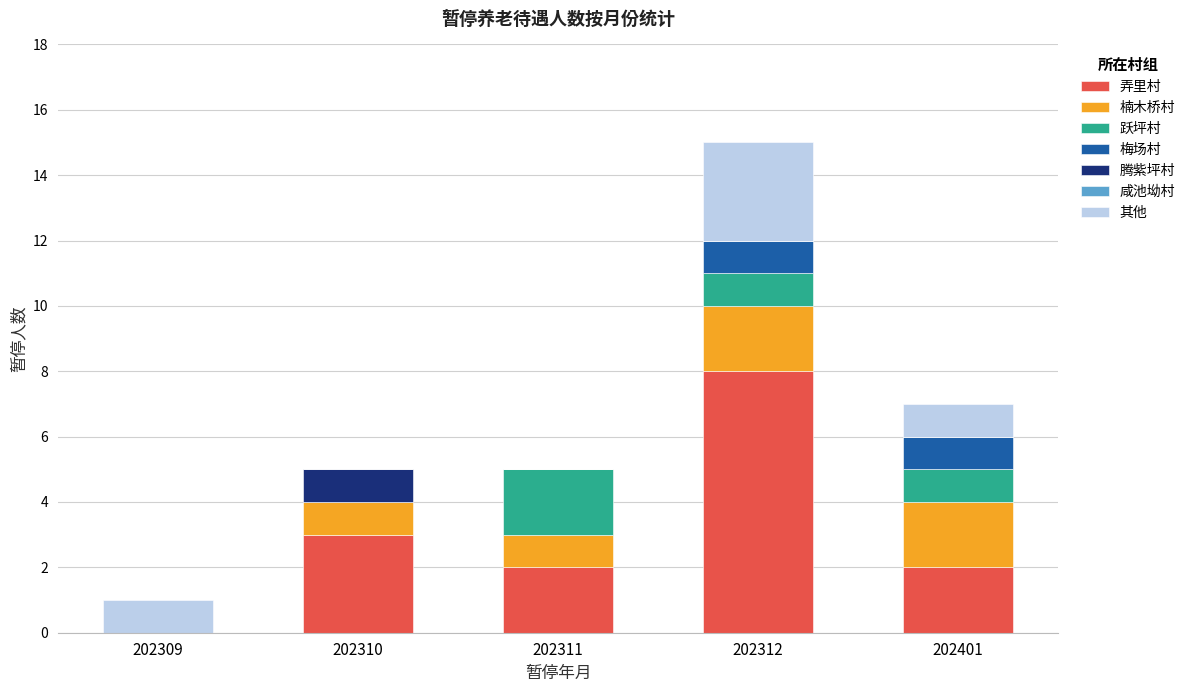

At which category is the sum across all series the highest?

202312